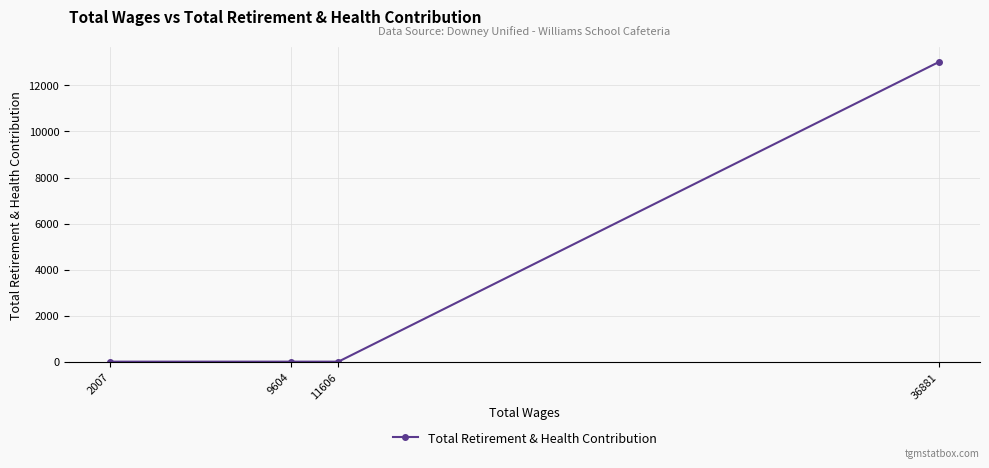

How many lines are shown in the chart?

1